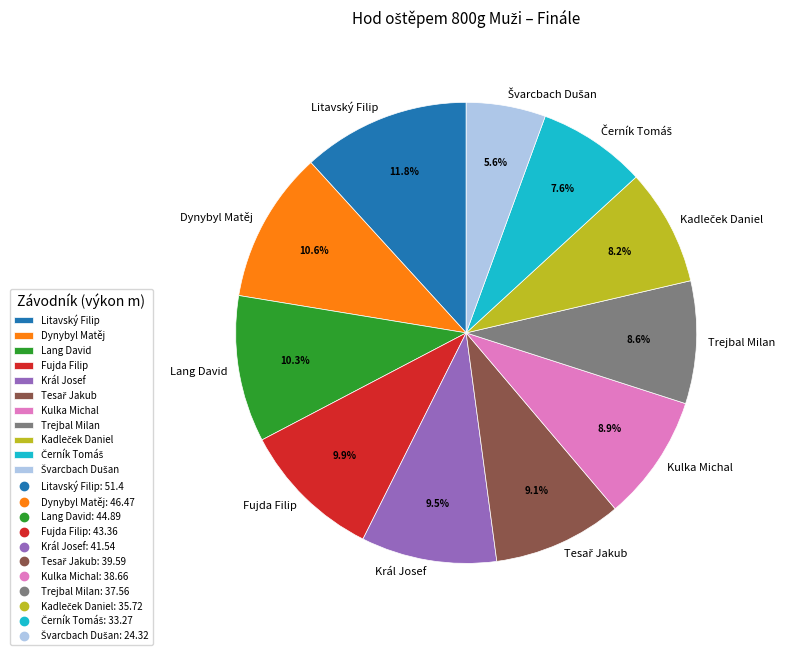

How many slices are in this pie chart?

11